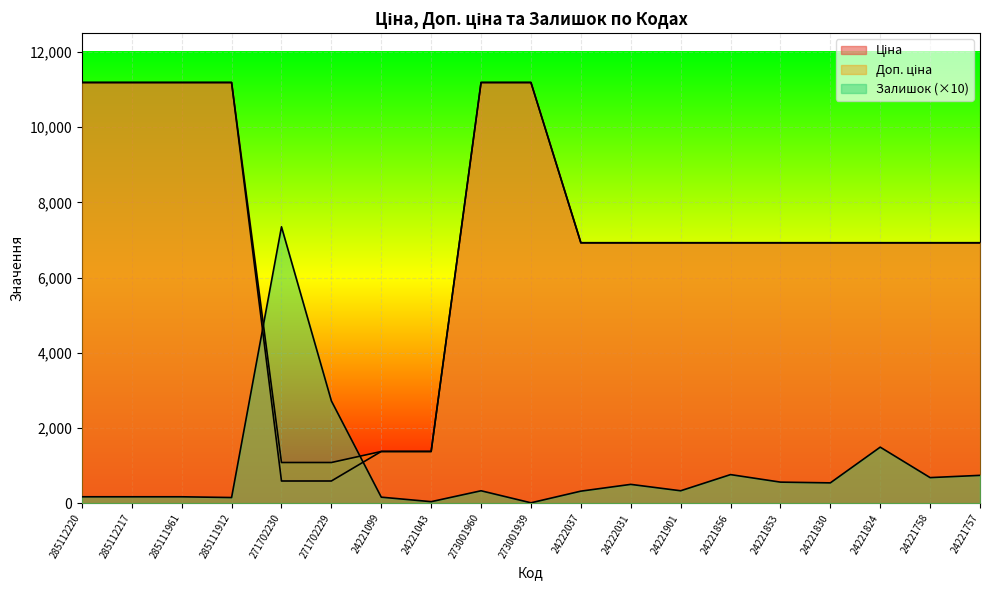

What are all the series names shown in the legend?

Ціна, Доп. ціна, Залишок